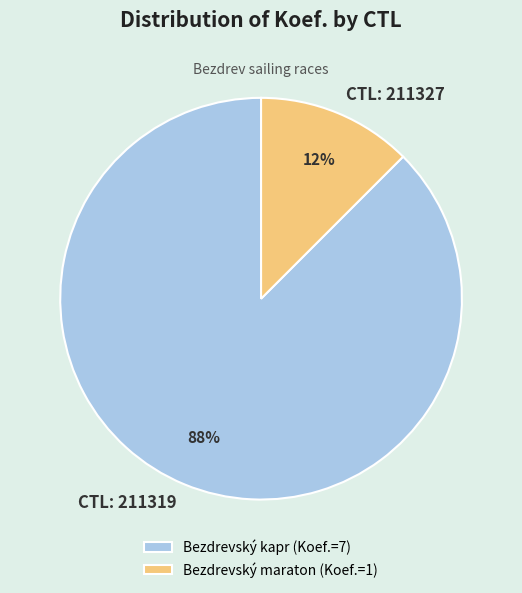

Which category has the smallest portion of the pie?

Bezdrevský maraton (Koef.=1)